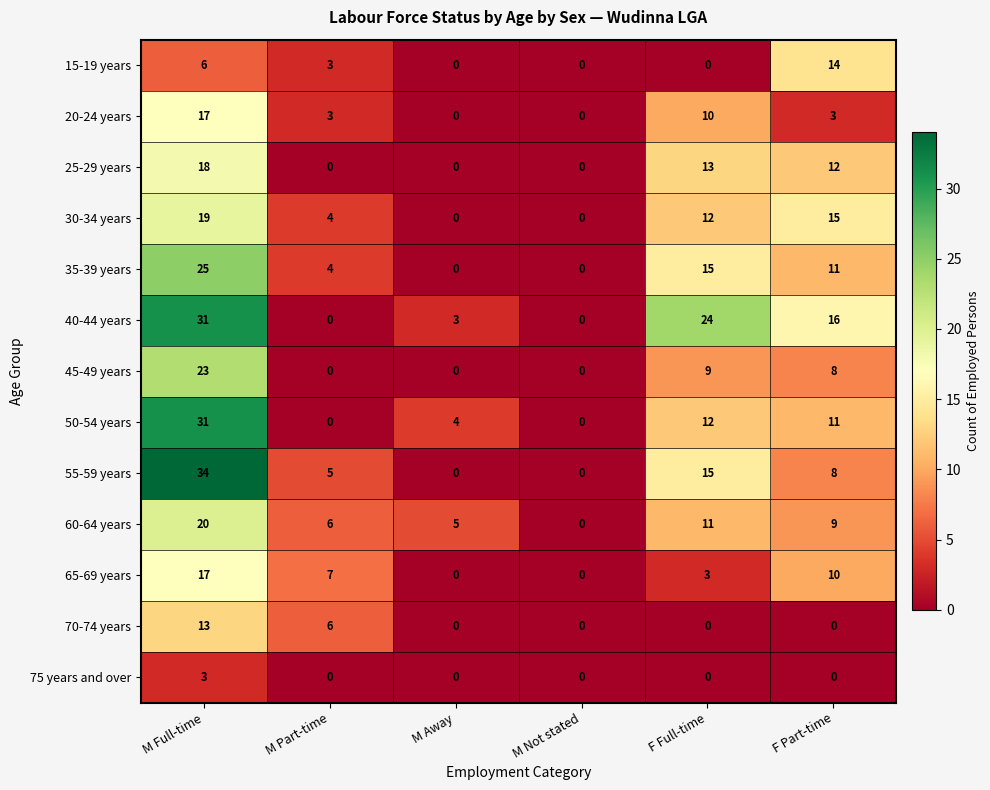

Is the value of 15-19 years at F Full-time greater than the value of 30-34 years at F Part-time?

No